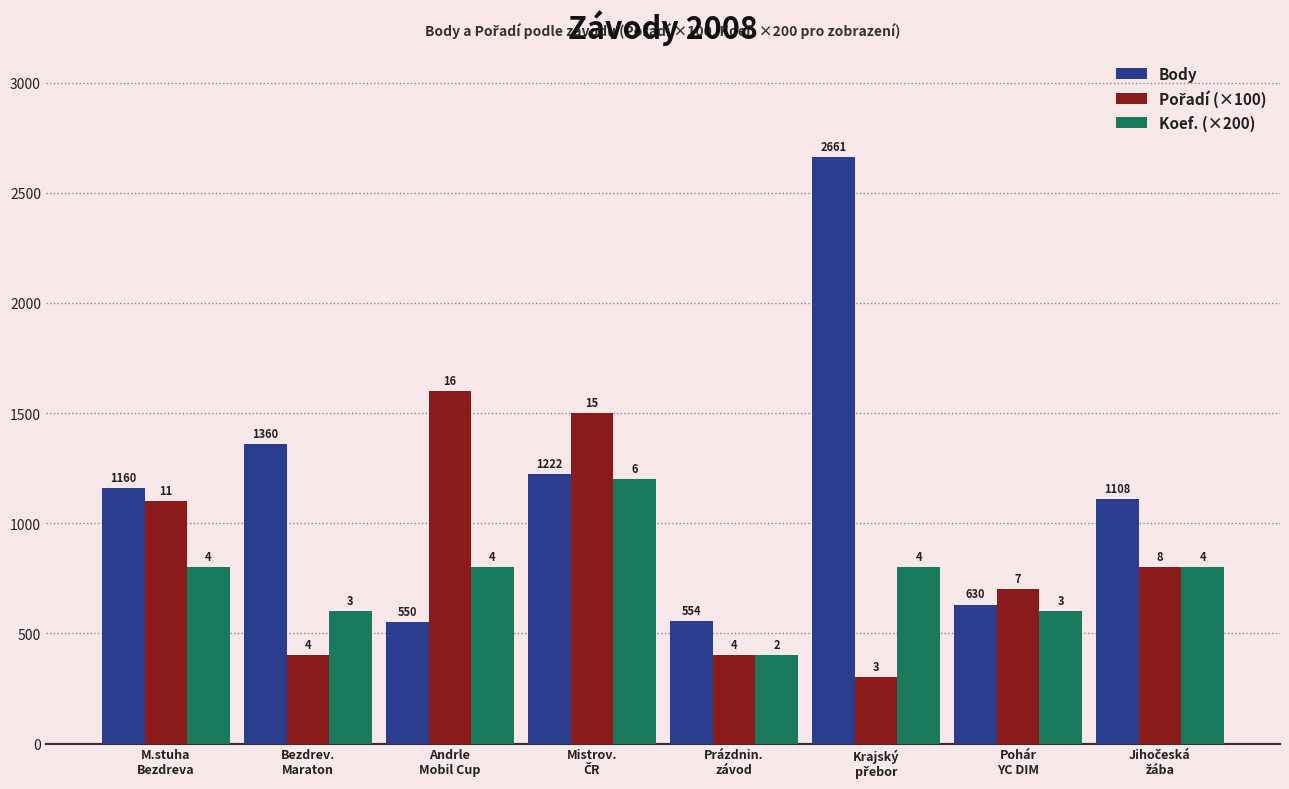

What value does the Pořadí (×100) series have at Prázdnin.
závod?

400